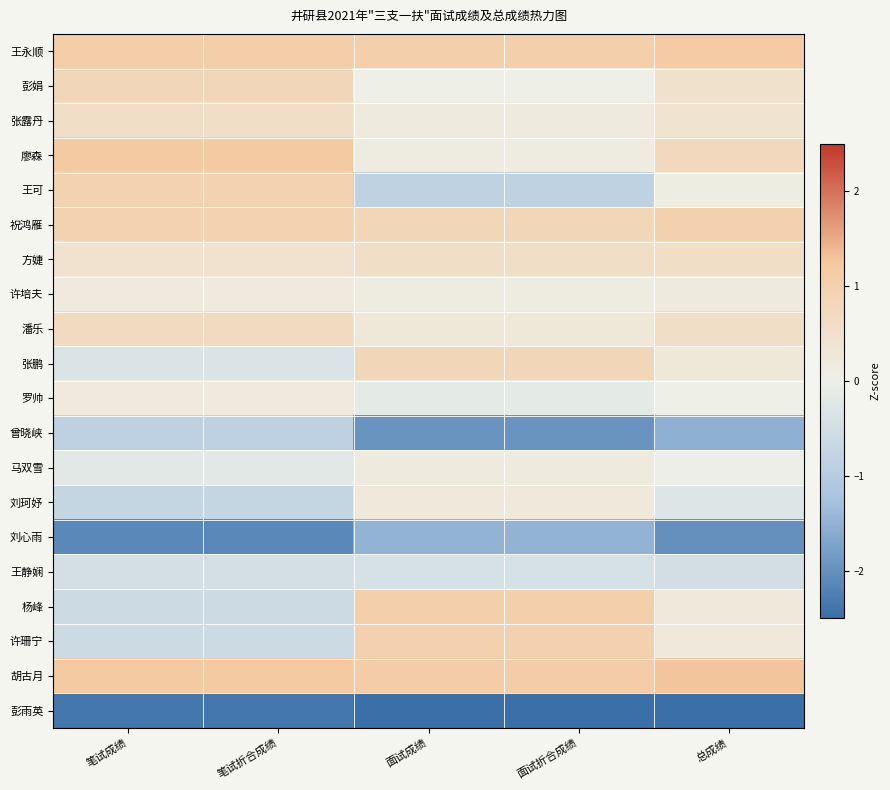

Which series changed the most between 笔试折合成绩 and 总成绩?

王可